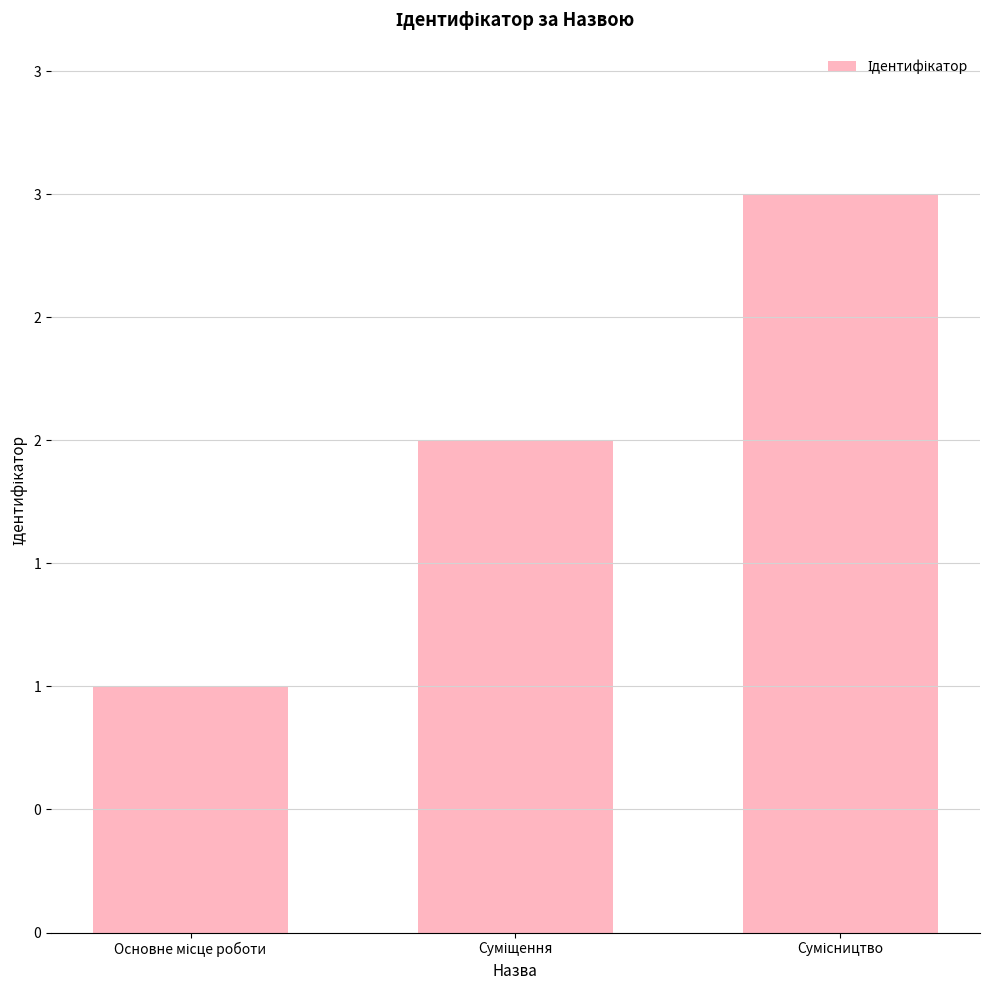

What is the value of the 3rd bar from the left?

3